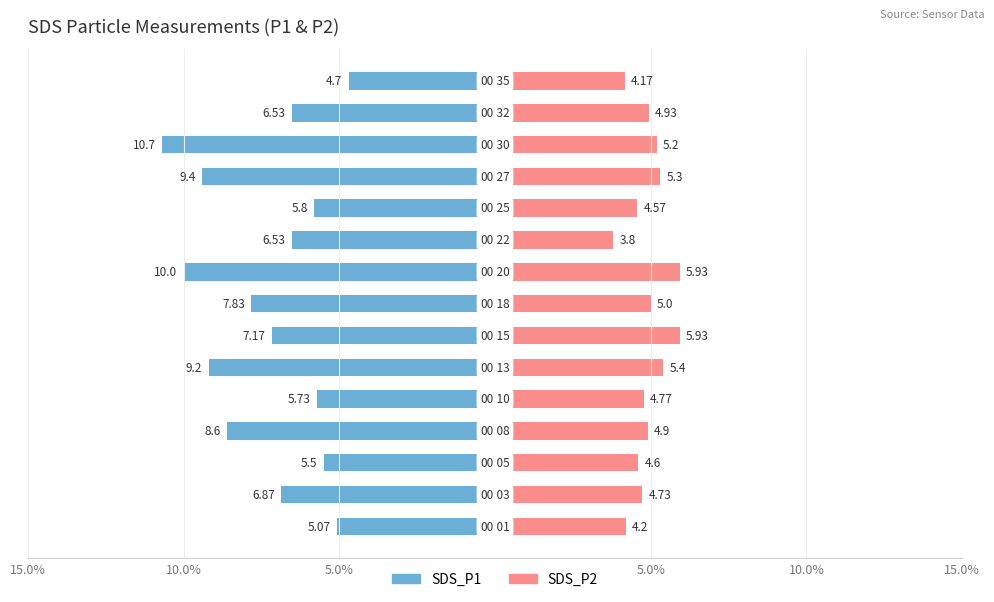

How many data points in SDS_P2 are above 4?

14